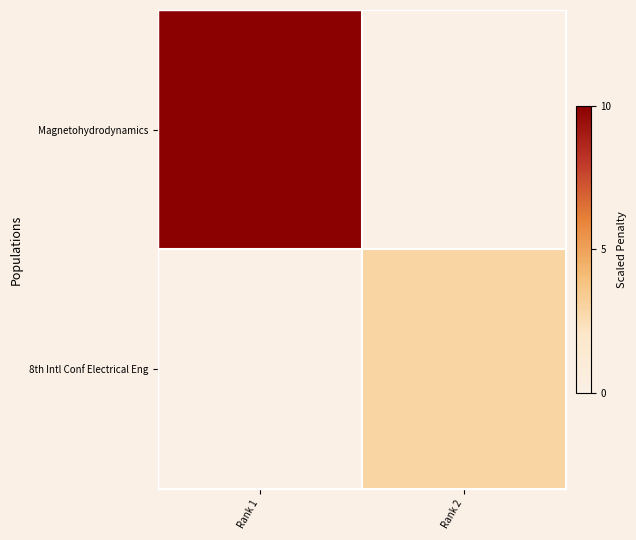

Rank the series by their maximum value, from lowest to highest.

8th Intl Conf Electrical Eng, Magnetohydrodynamics